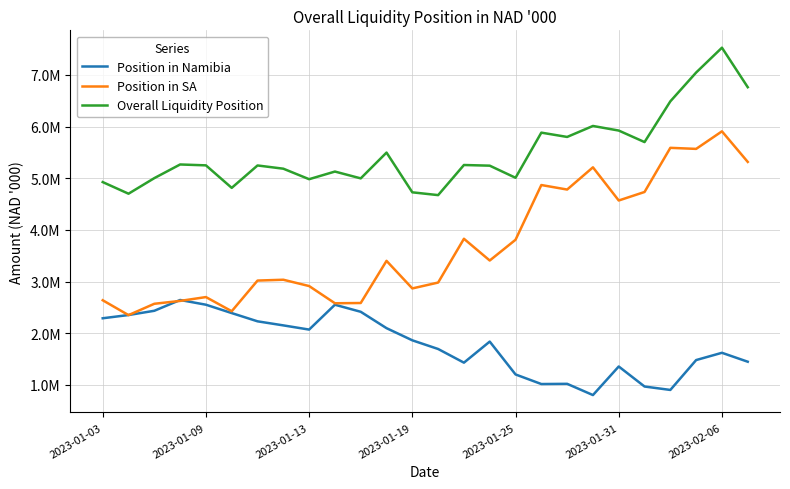

Is this an area chart (filled region under the line)?

No